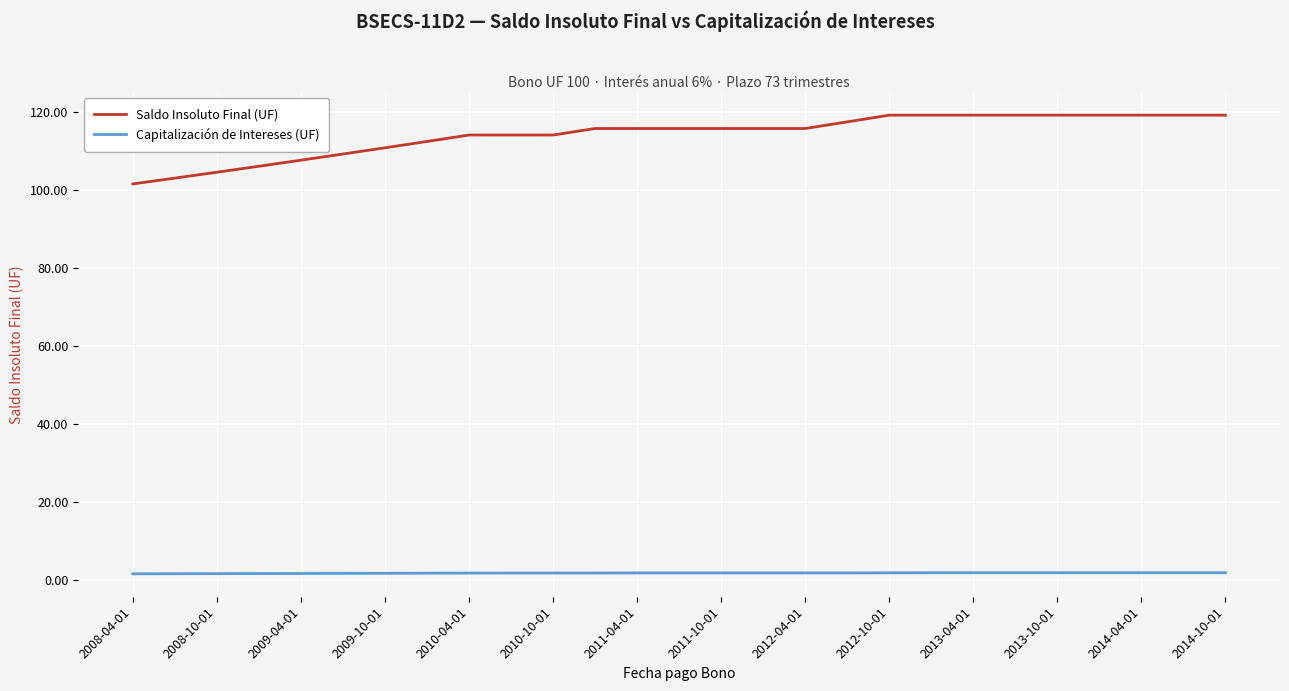

True or false: Capitalización de Intereses (UF) and Saldo Insoluto Final (UF) intersect in this chart.

False